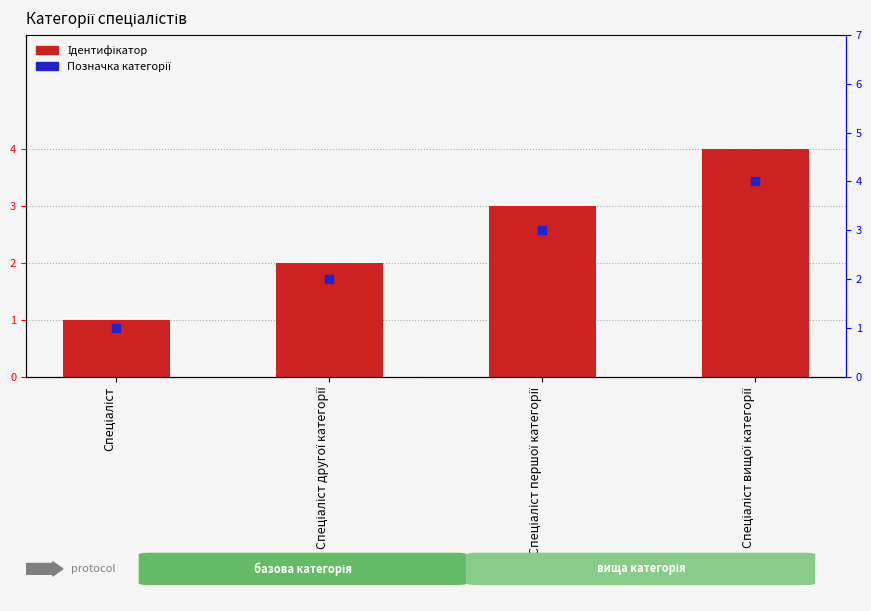

Which series reaches the maximum Y coordinate?

Ідентифікатор